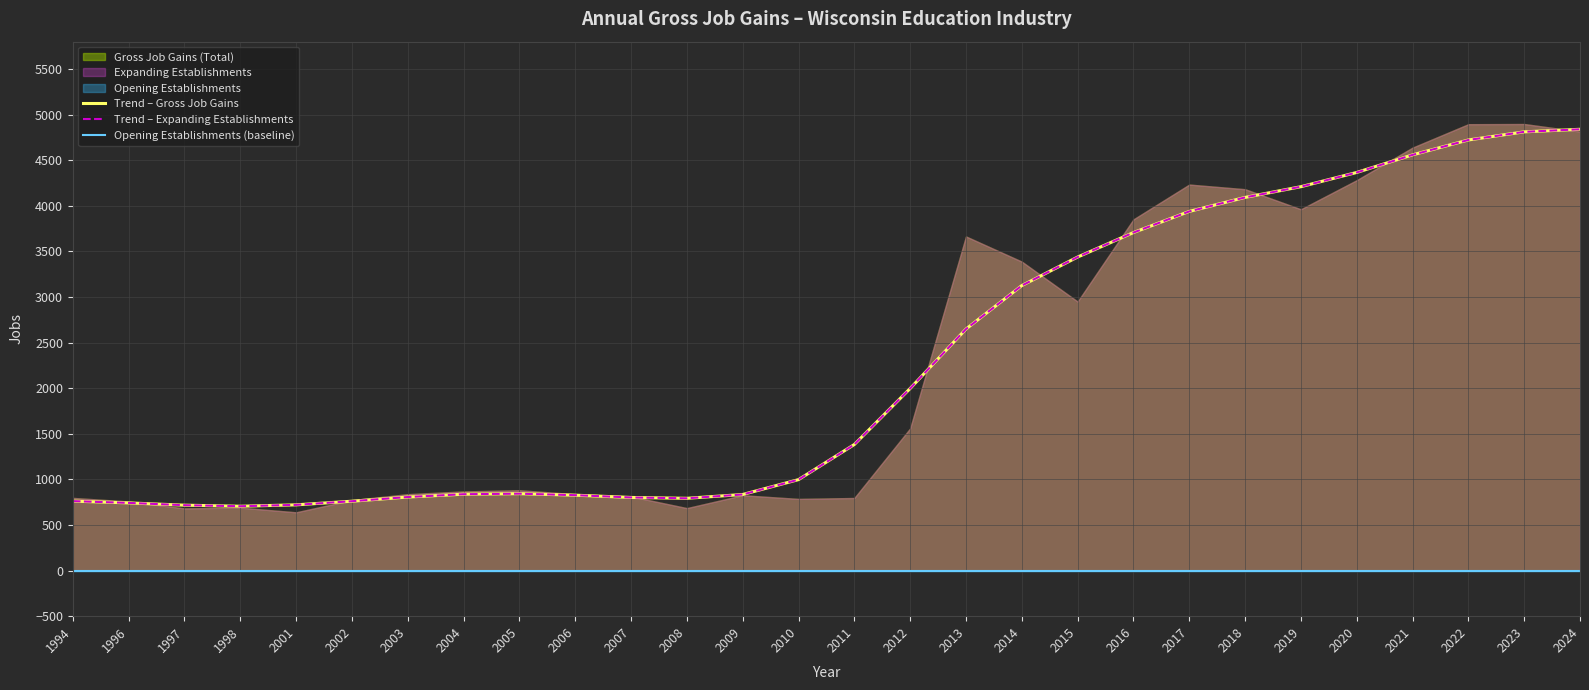

What is the sum of all Trend – Expanding Establishments values?

62984.0